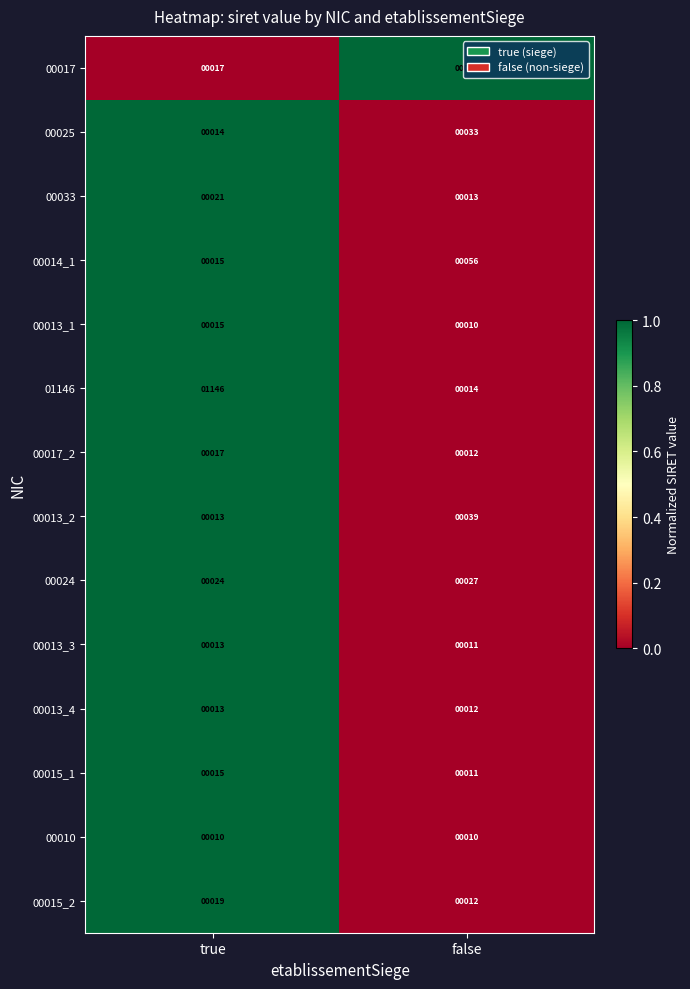

The 00015_1 series shows 7 at false. True or false?

False